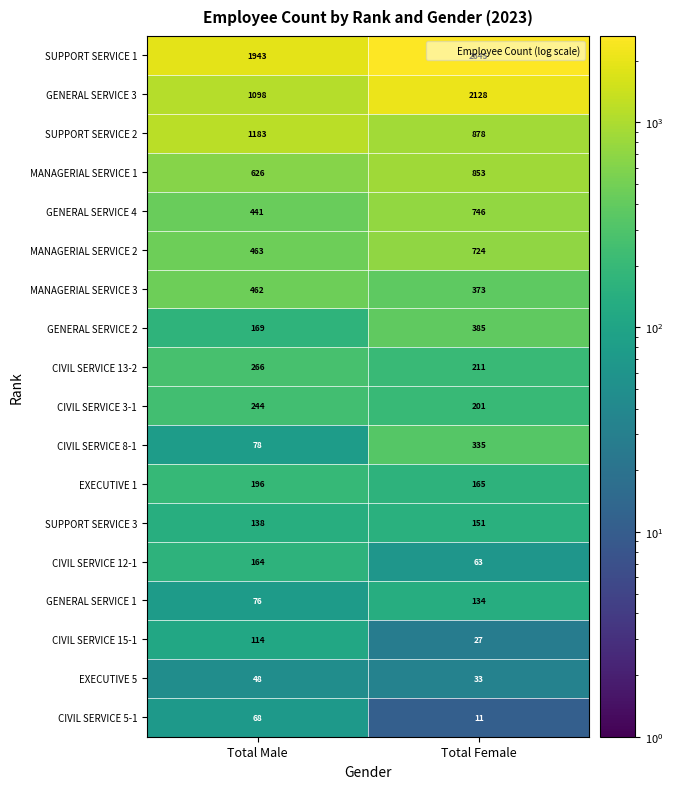

Between Total Male and Total Female, which series saw the biggest shift?

GENERAL SERVICE 3